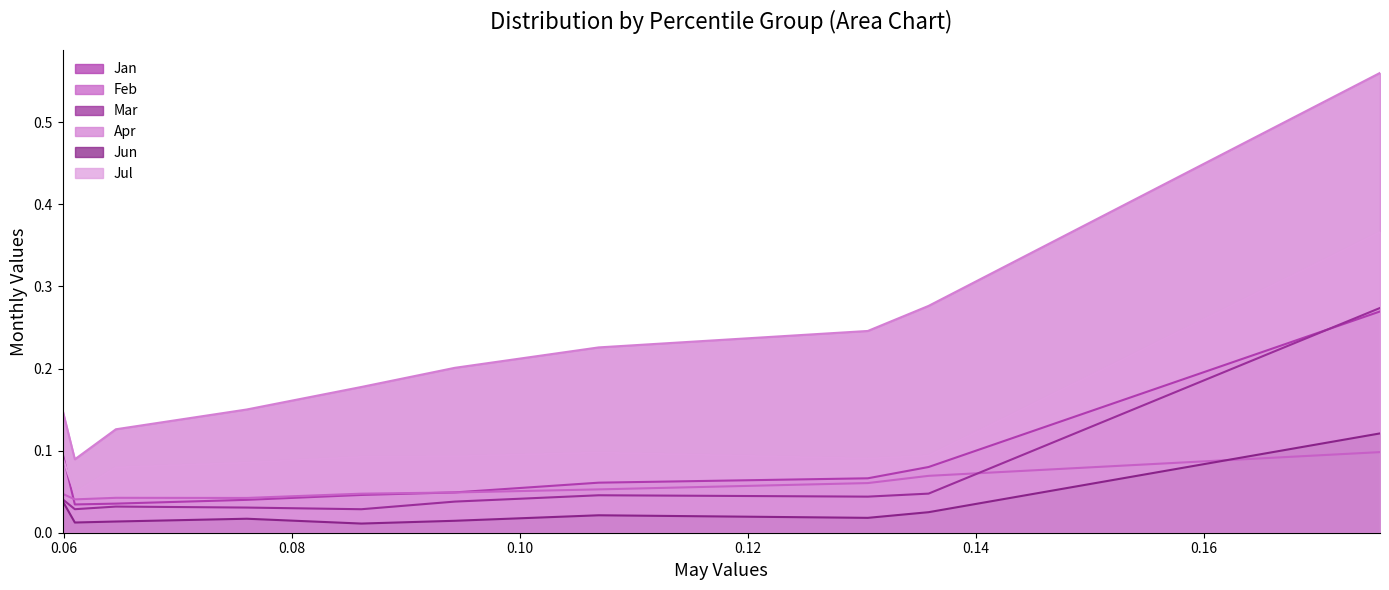

Where do Jan and Feb first cross each other?

pct05 and pct15